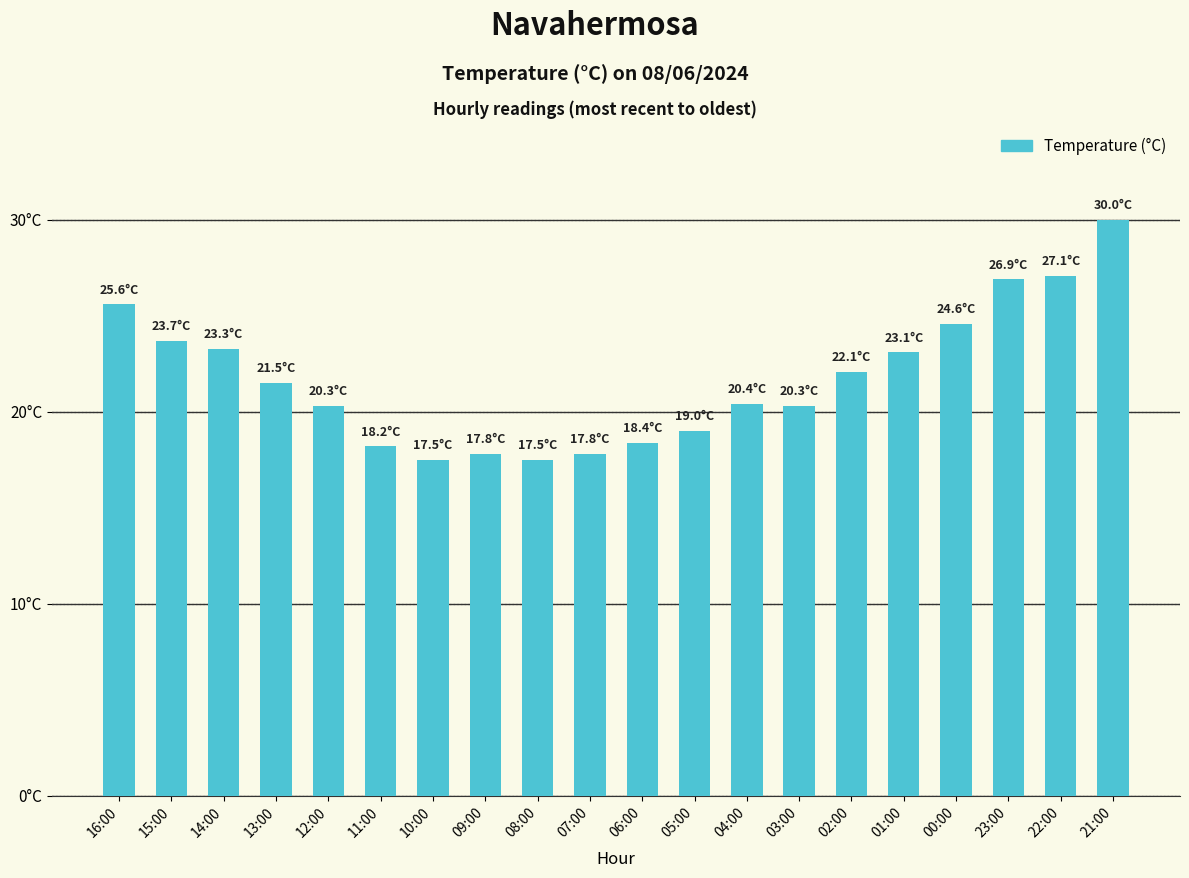

Are the bars horizontal?

No